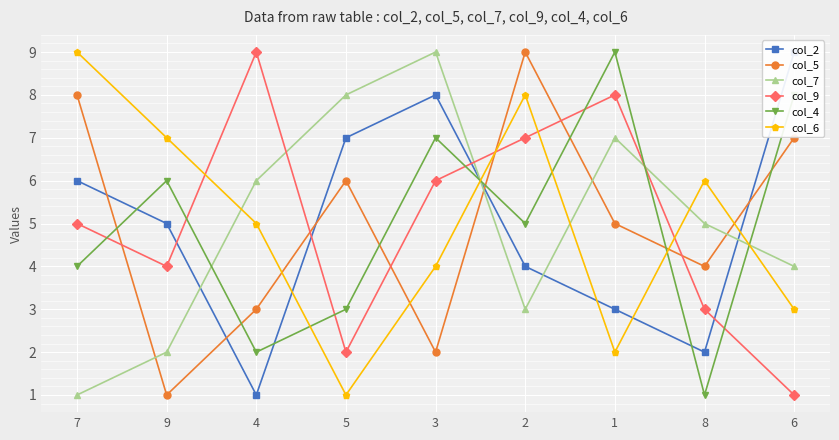

Is the value of col_4 at 6 greater than the value of col_6 at 5?

Yes